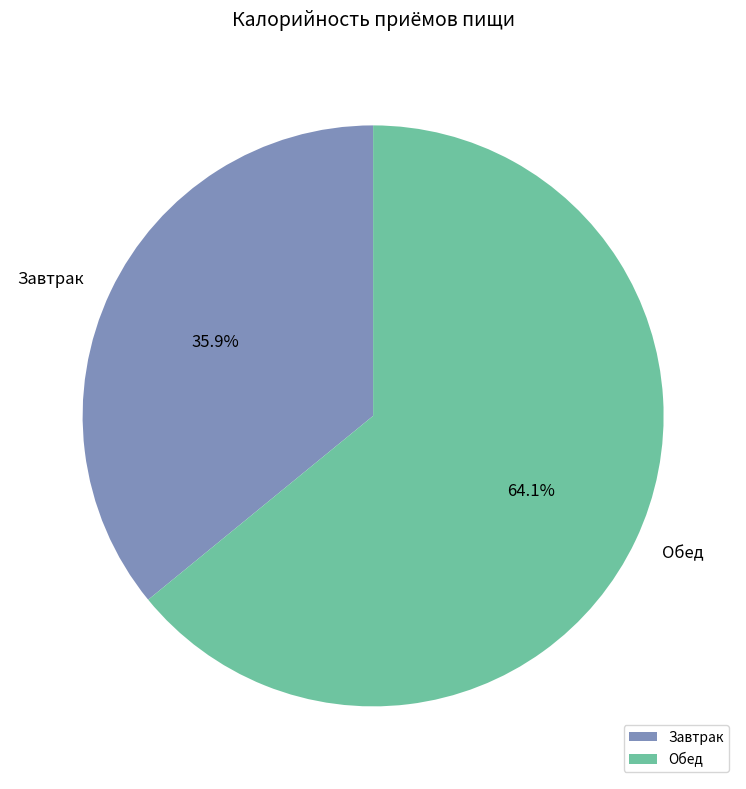

Which category has the smallest portion of the pie?

Завтрак